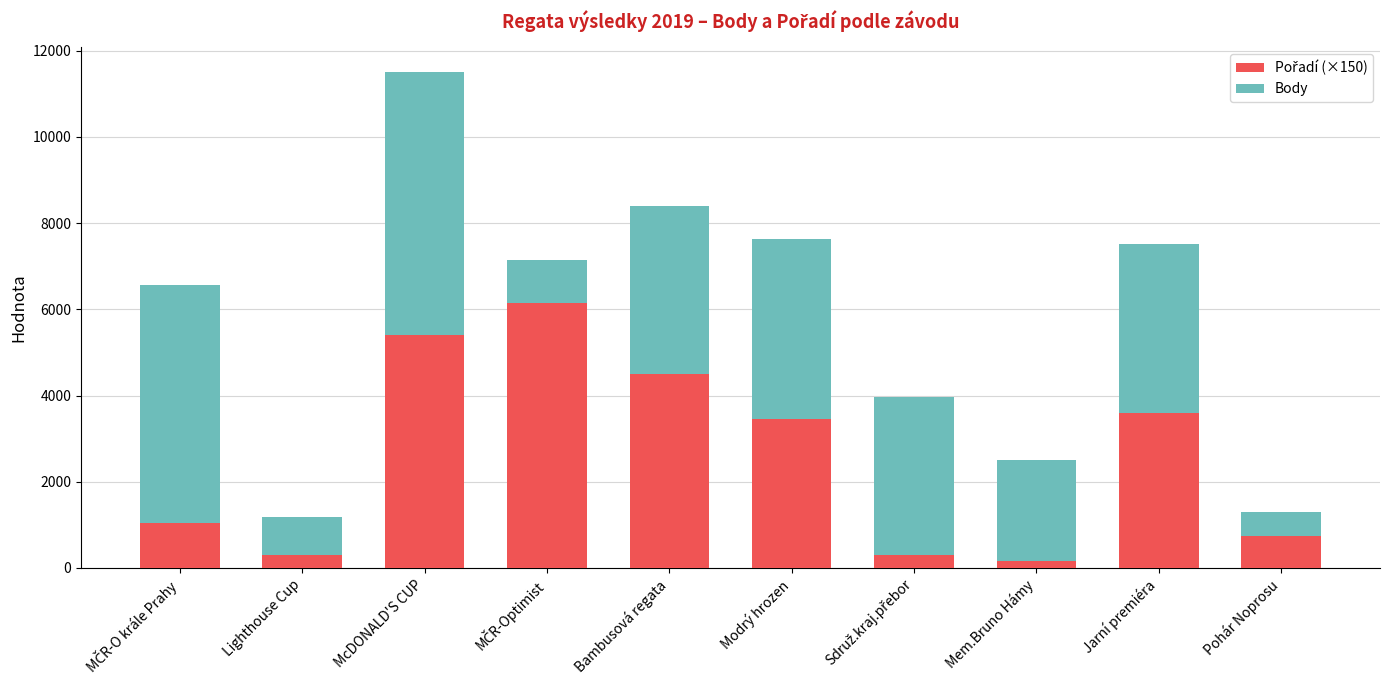

Does the chart contain any negative values?

No